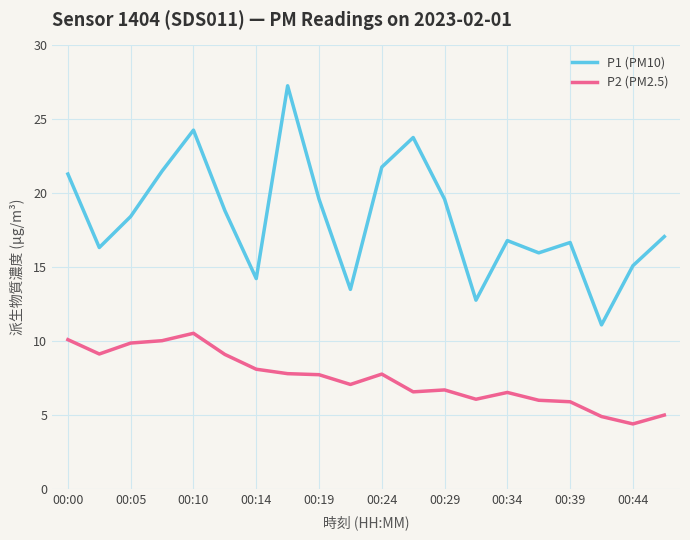

How many interior local peaks does the P1 (PM10) series have?

5